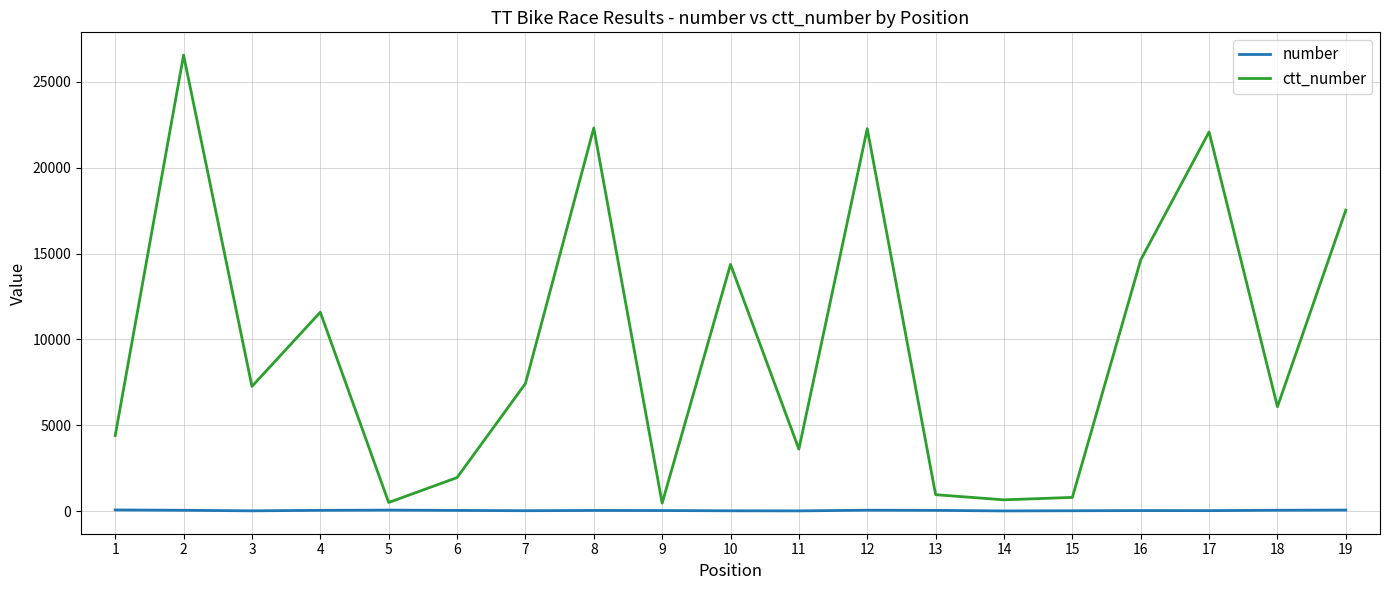

True or false: number and ctt_number intersect in this chart.

False